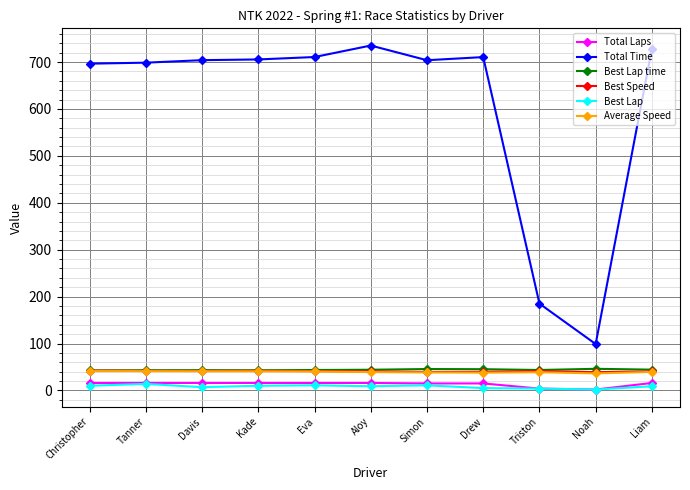

What is the label of the 4th point from the left?

Kade